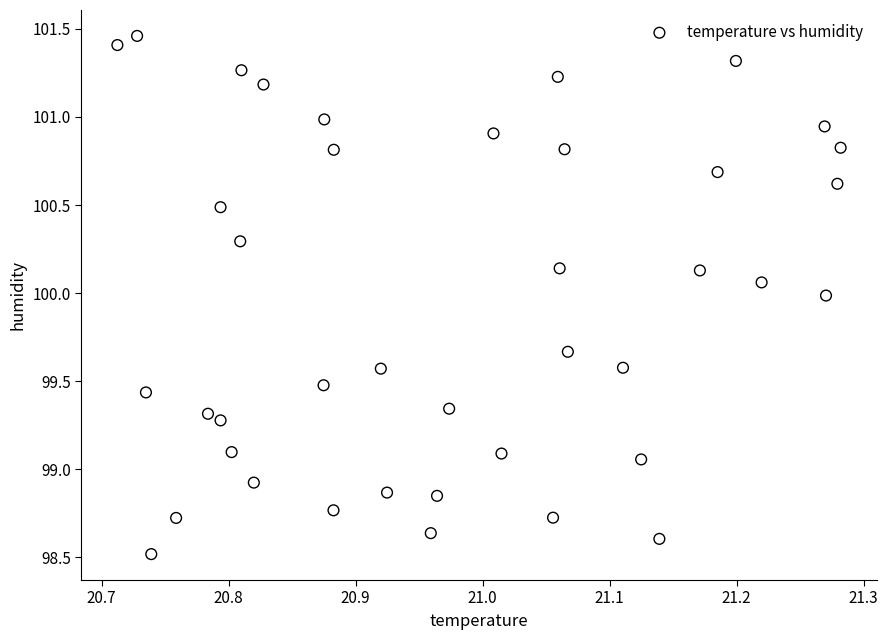

What is the range of Y values (max minus min)?

2.9